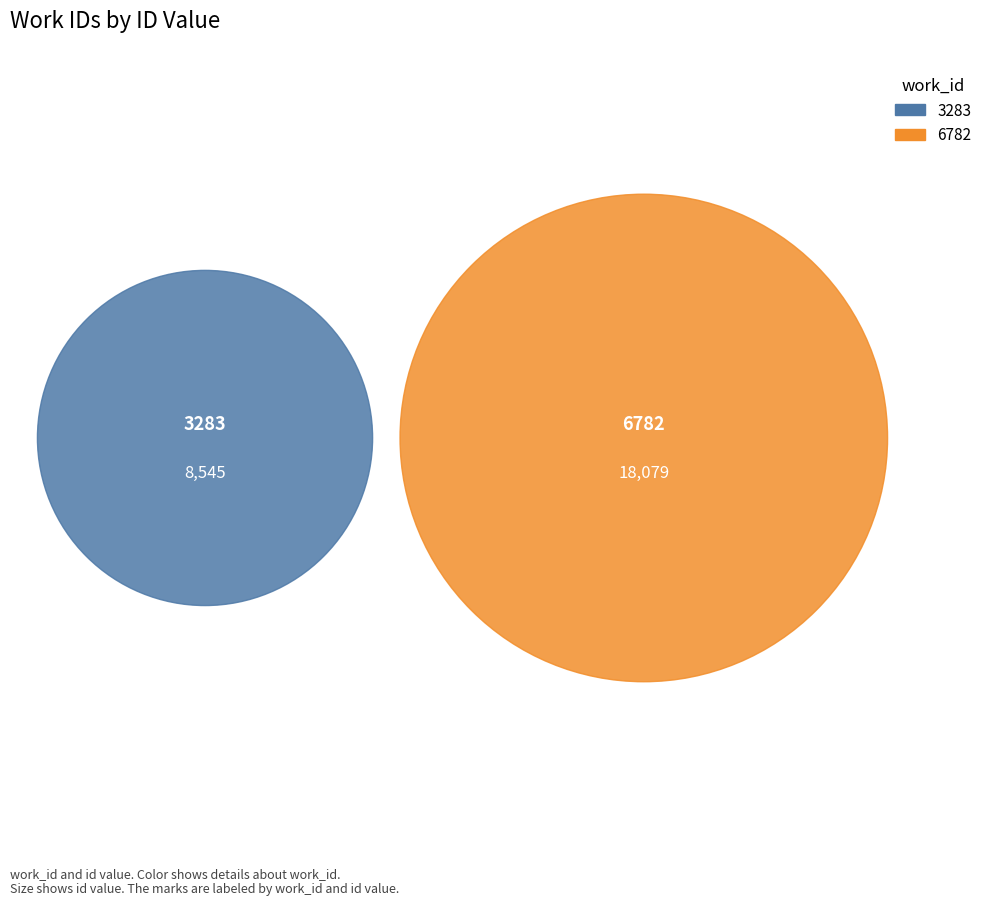

To the nearest percent, what is the difference between the 3283 and 6782 slice percentages?

36%